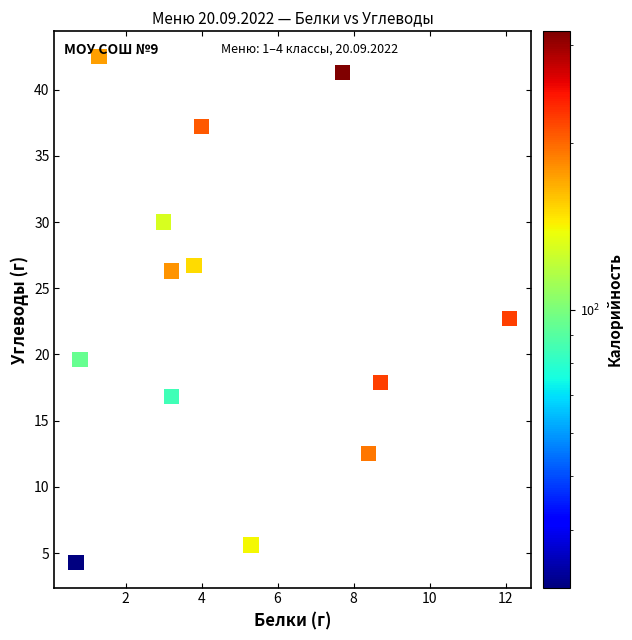

What is the range of Y values (max minus min)?

38.2